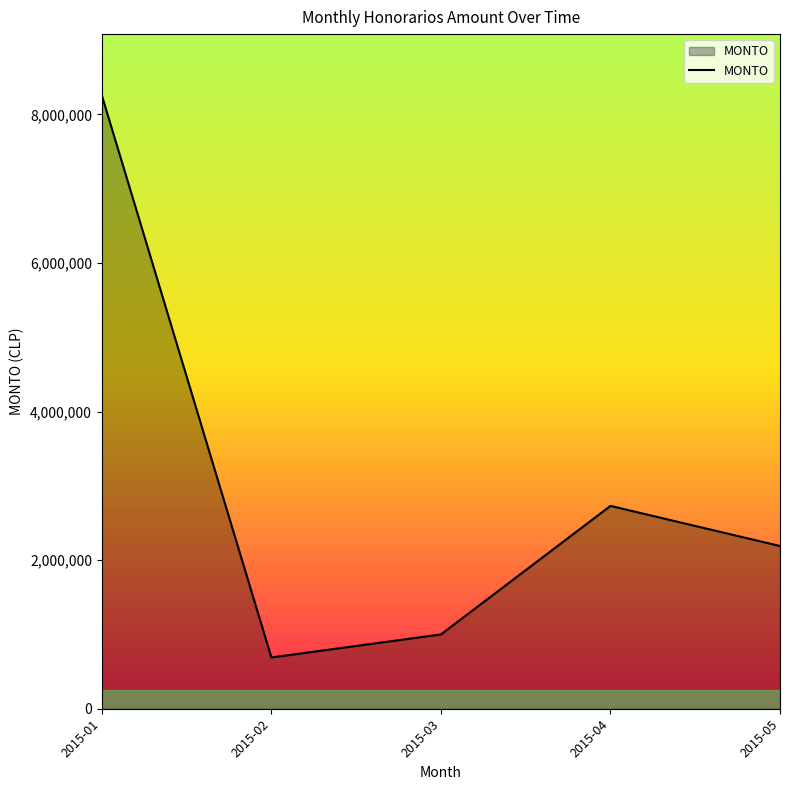

How many values are below 2190300?

2